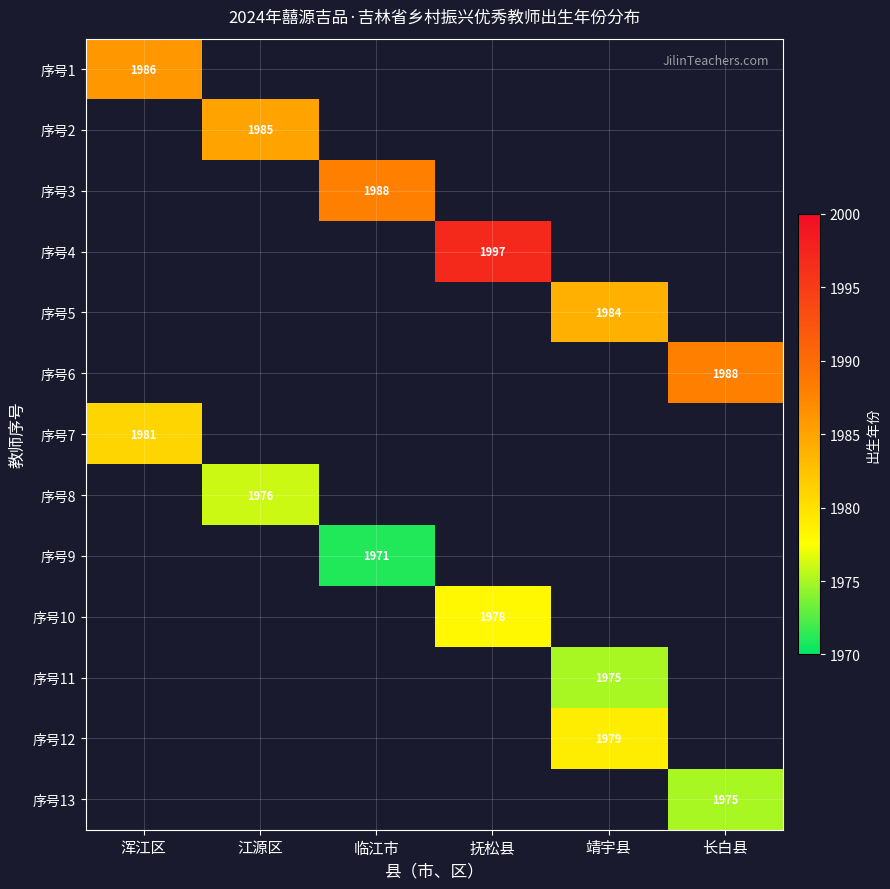

How many categories are shown in the chart?

6